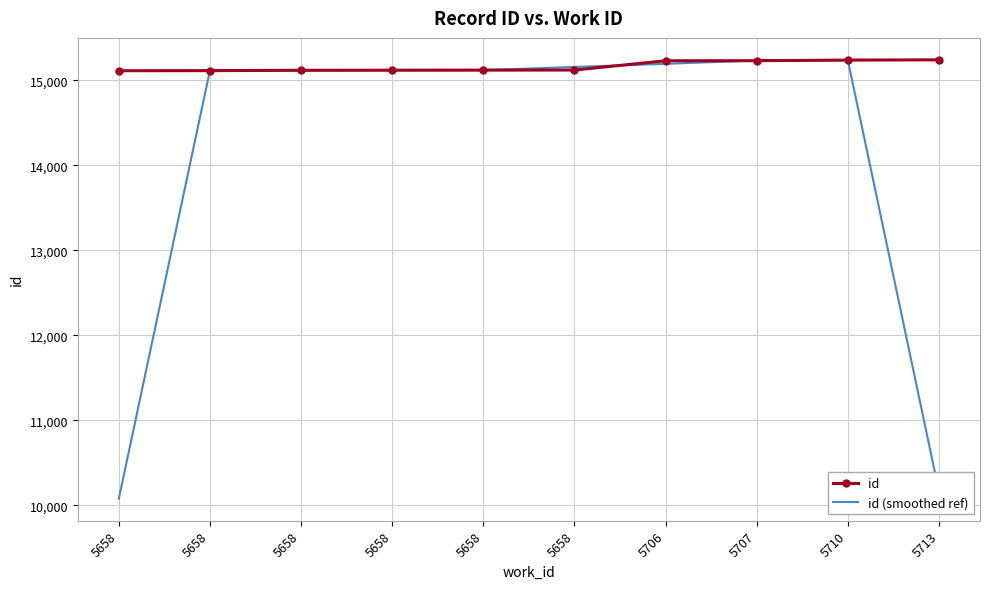

What are all the series names shown in the legend?

id, id (smoothed ref)